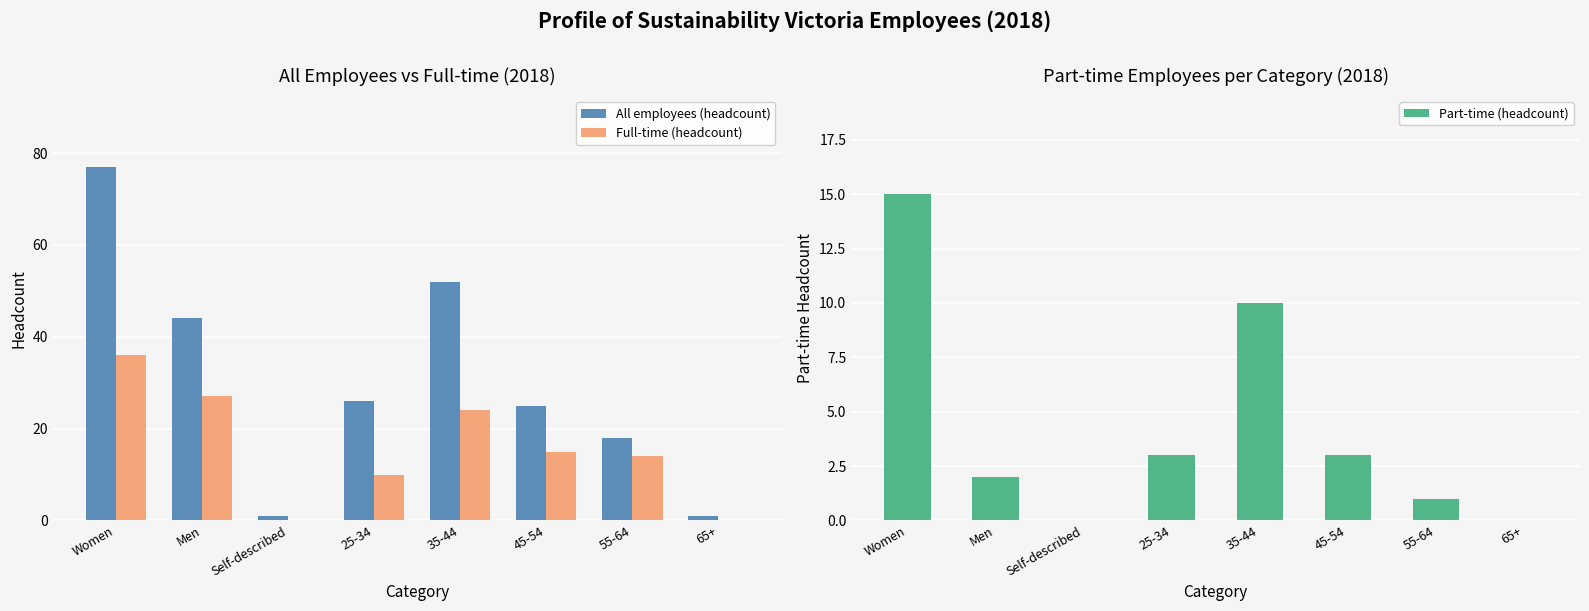

What is the label of the 1st bar from the left?

Women